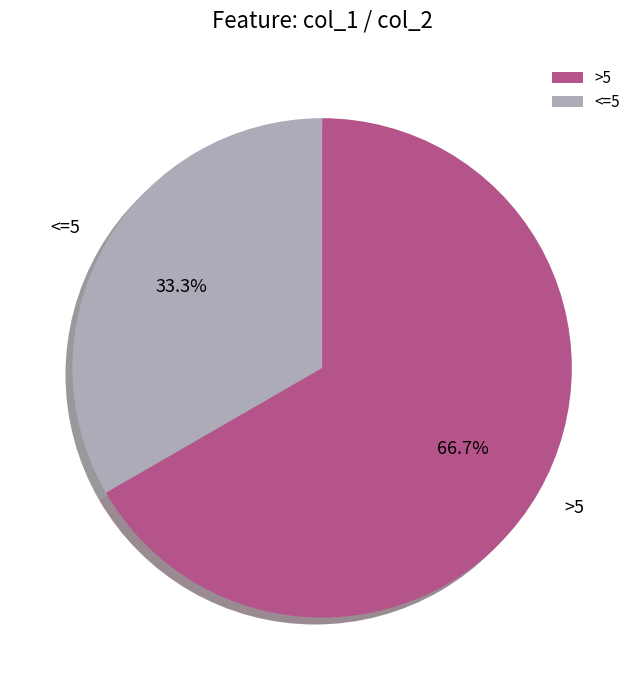

Combined, what portion of the pie is <=5 and >5?

100.0%